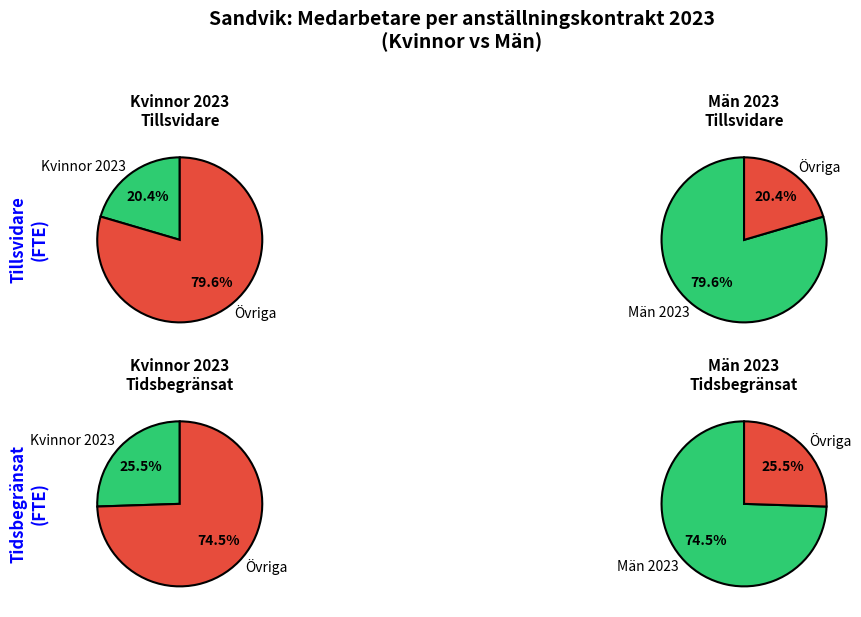

To the nearest percent, what is the difference between the largest and smallest slice percentages?

49%